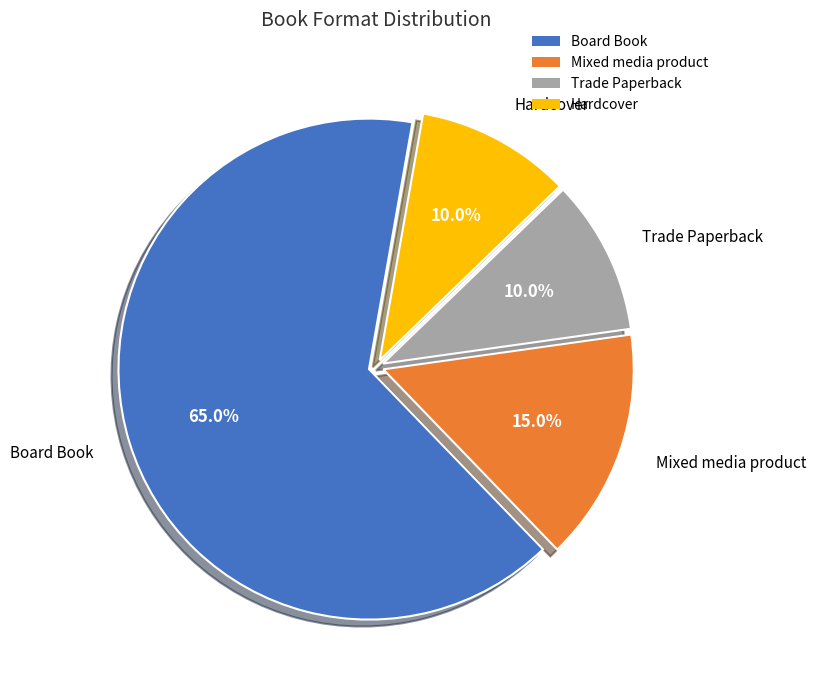

Is Hardcover the majority of the pie?

No